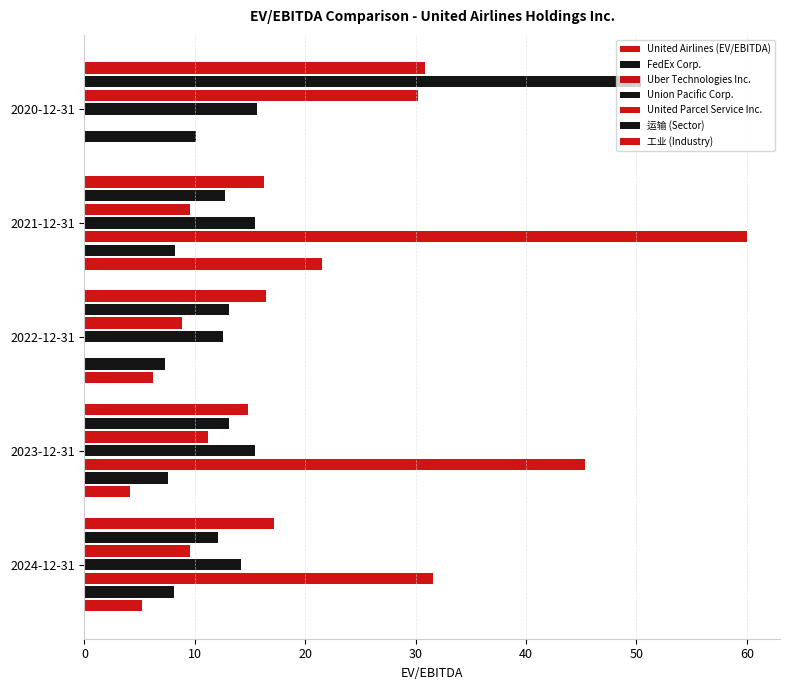

How many categories are shown in the chart?

5